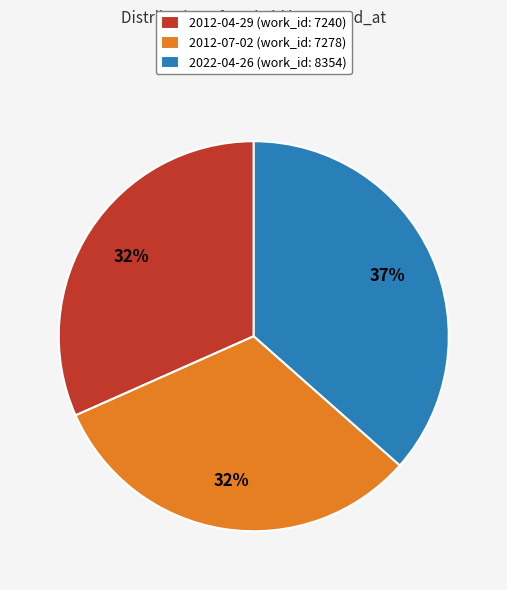

To the nearest percent, what is the difference between the 2022-04-26 and 2012-07-02 slice percentages?

5%